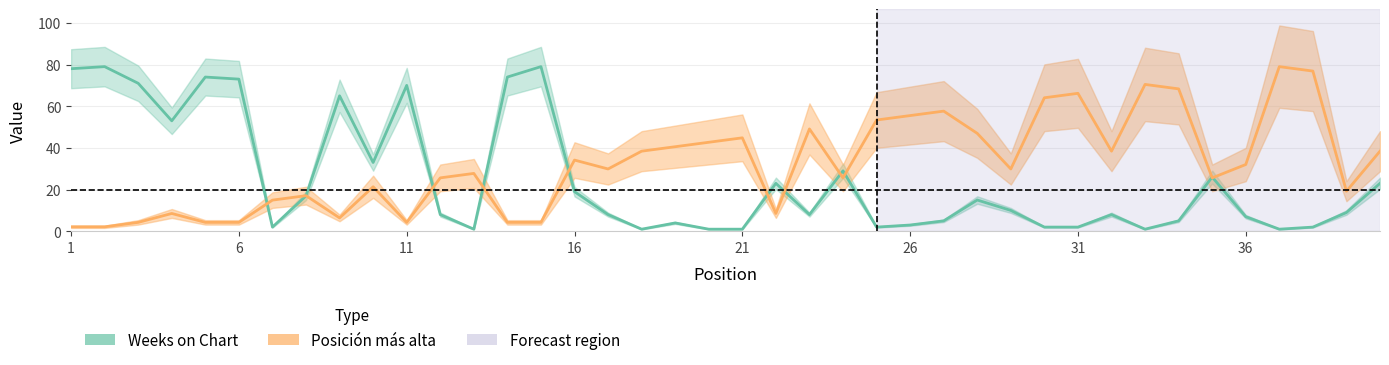

Which series changed the most between 16 and 31?

Posicion mas alta